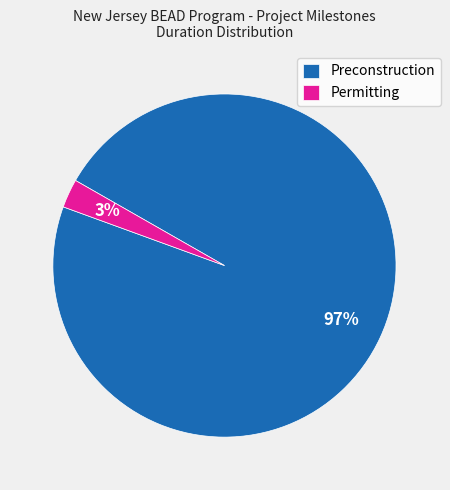

True or false: Preconstruction accounts for 87% of the total.

False